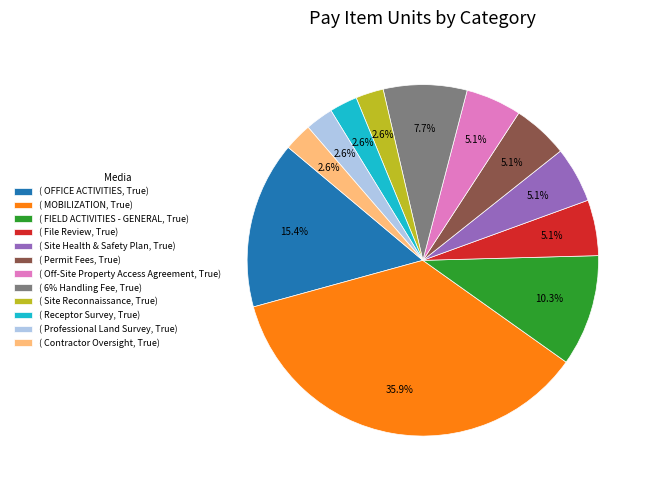

Which category has the biggest portion of the pie?

( MOBILIZATION, True)